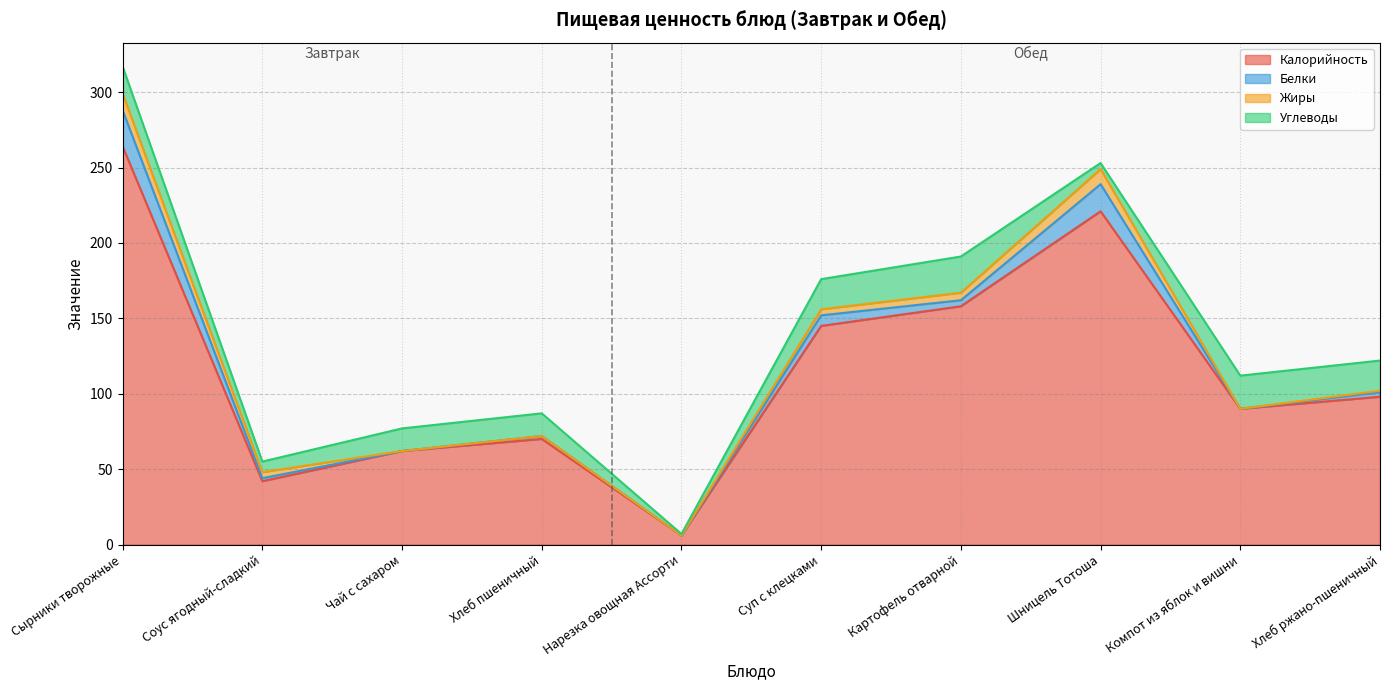

At which category is the sum across all series the highest?

Сырники творожные